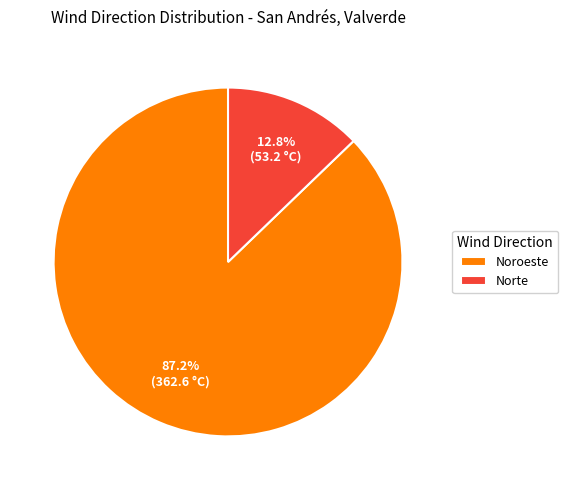

How much of the chart is everything except Noroeste?

12.8%